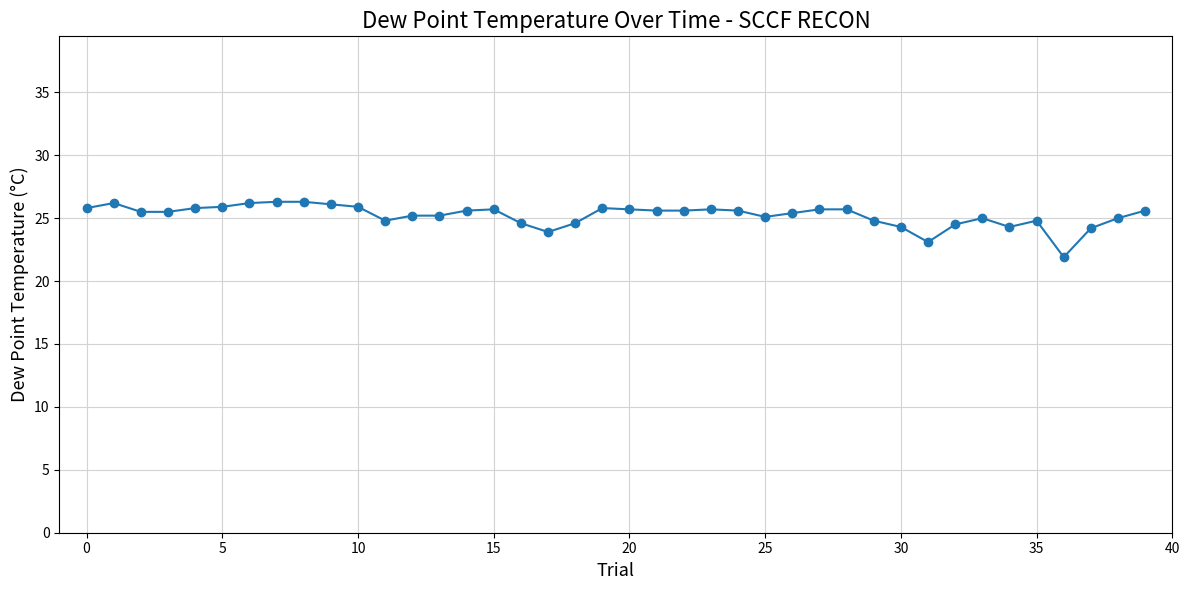

True or false: the data has more than 1 interior local peaks.

True